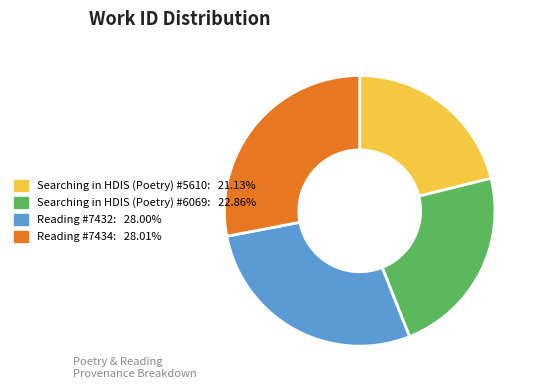

Count the number of slices in the pie.

4